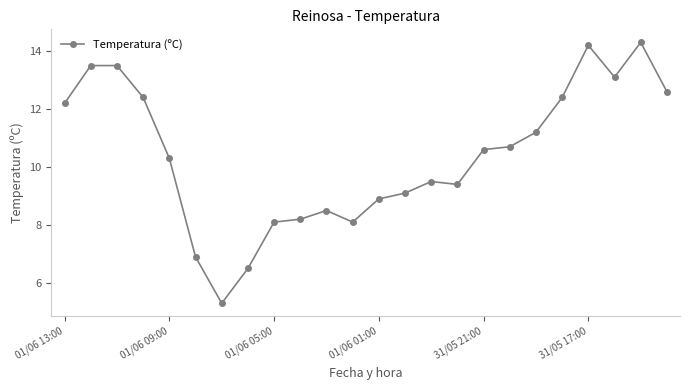

What is the minimum value shown in the chart?

5.3